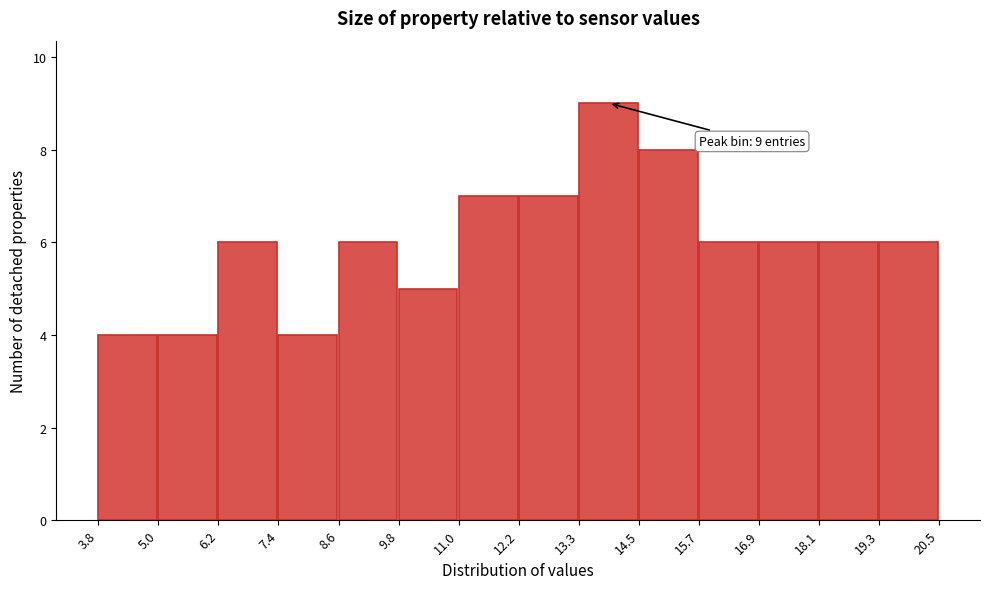

Which range on the x-axis has the tallest bar?

13.3 to 14.5